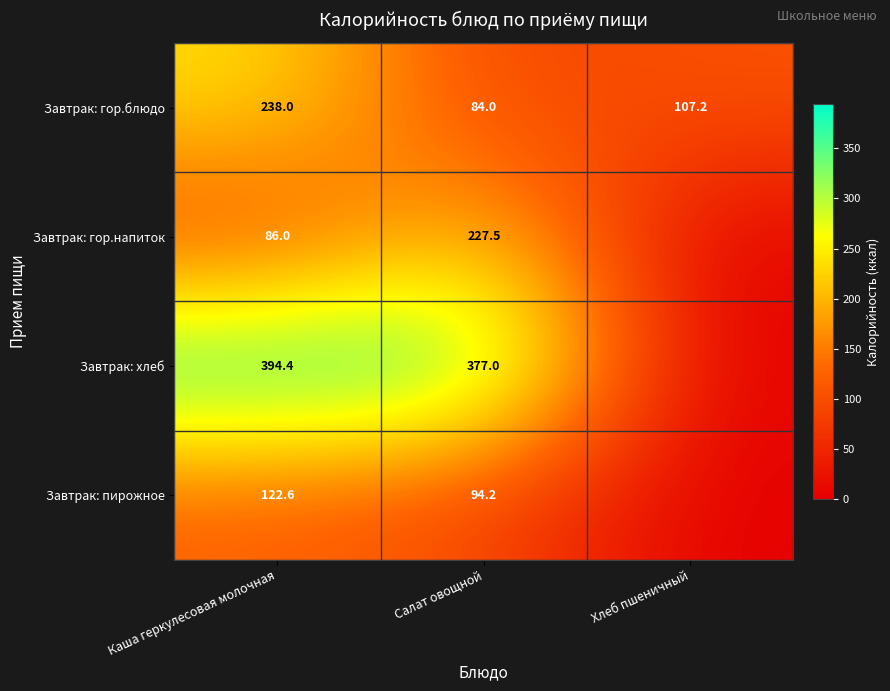

What is the difference between the Завтрак: гор.напиток values at Салат овощной and Каша геркулесовая молочная?

141.5